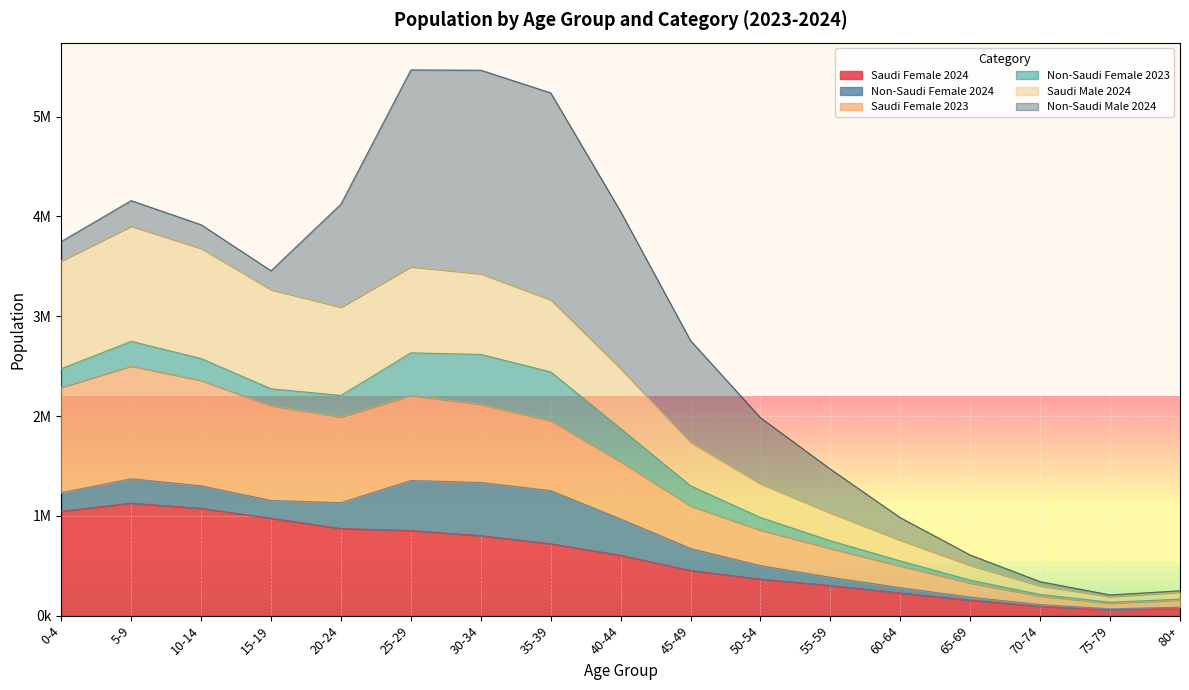

How many interior local valleys does the Saudi Female 2024 series have?

1